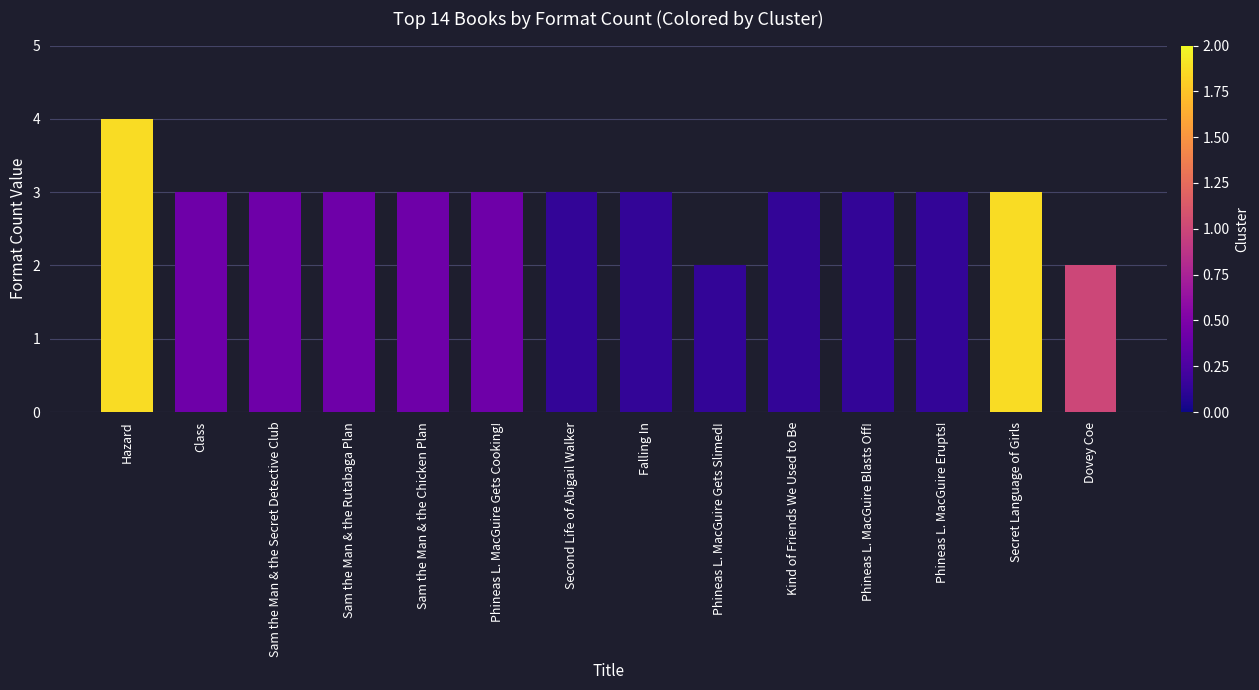

Approximately how many times larger is the value at Sam the Man & the Rutabaga Plan compared to Phineas L. MacGuire Erupts!?

1.0